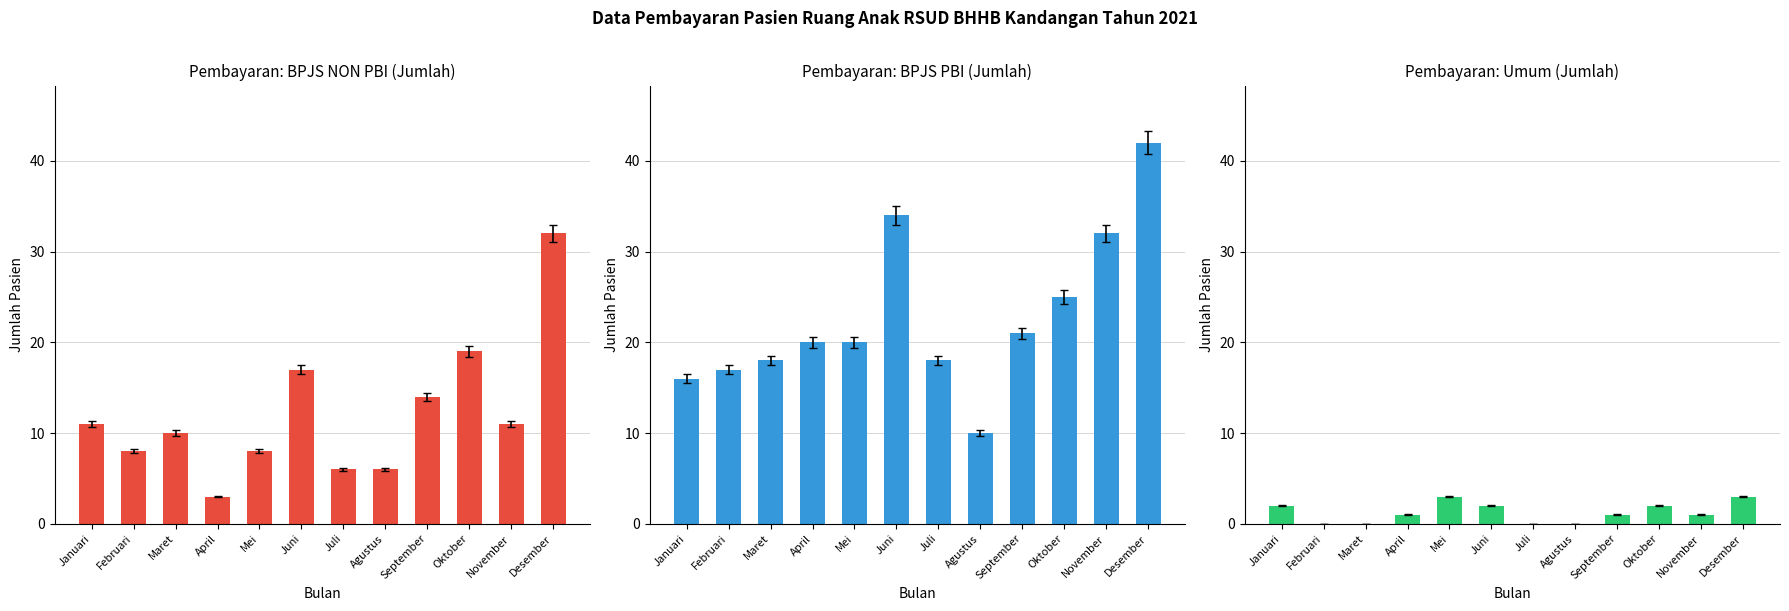

What is the approximate value of BPJS PBI (Jumlah) at Juni, to the nearest 10?

30